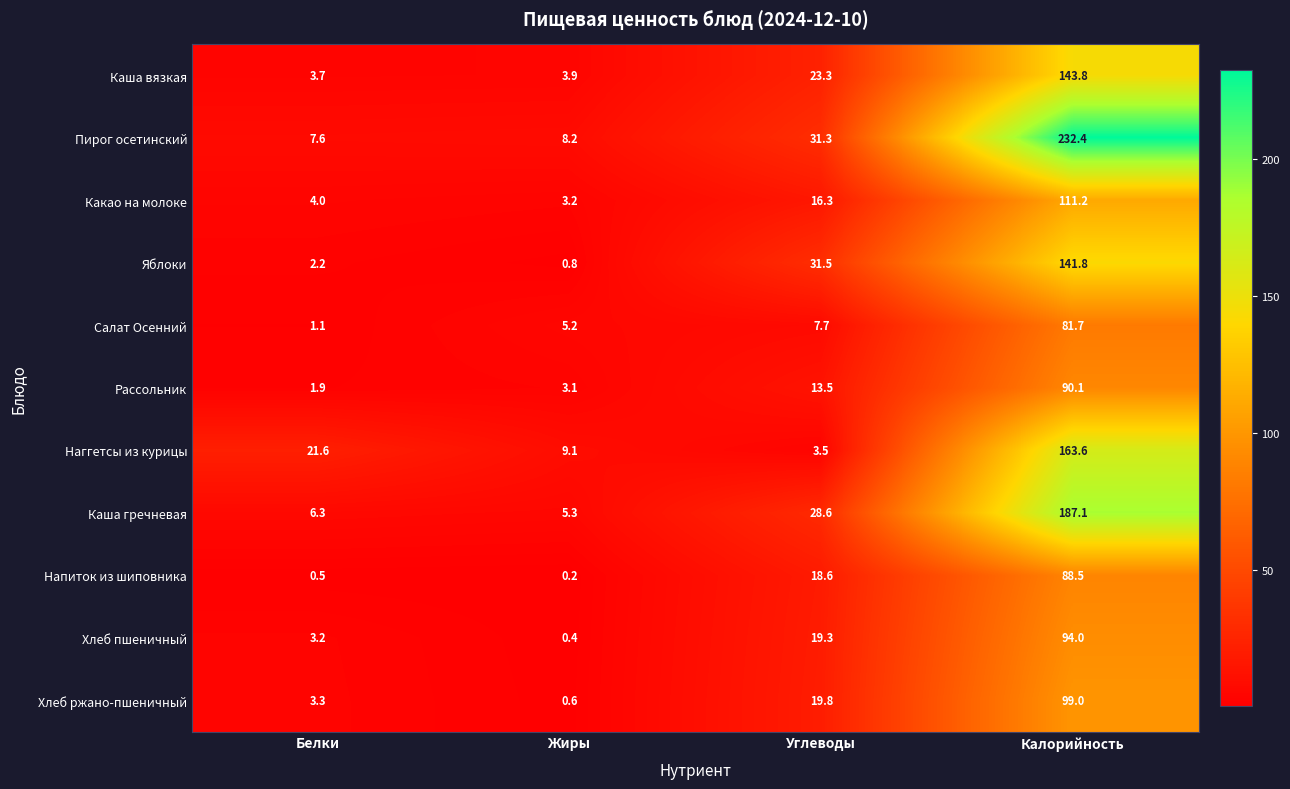

Is it true that Пирог осетинский equals 7.6 at Белки?

True